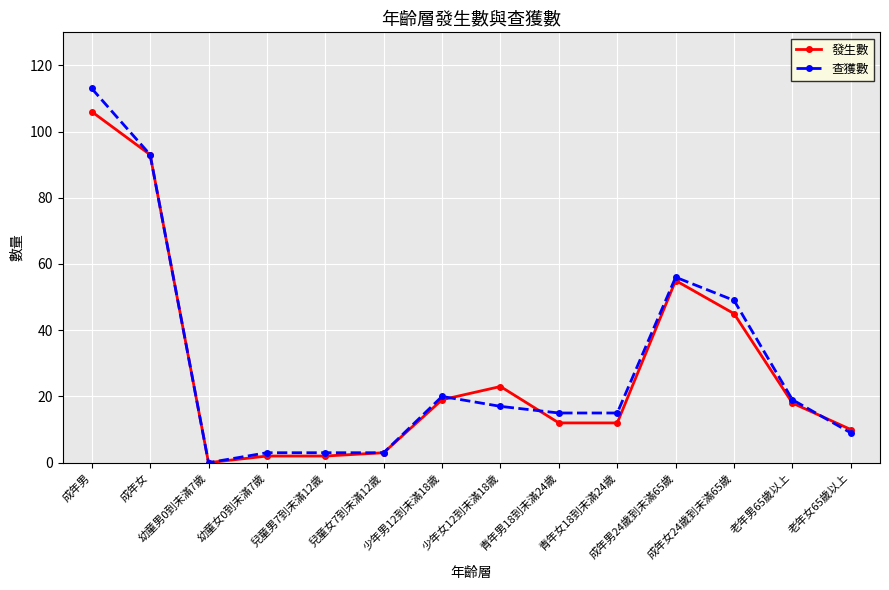

How many positive values does the 發生數 series have?

13